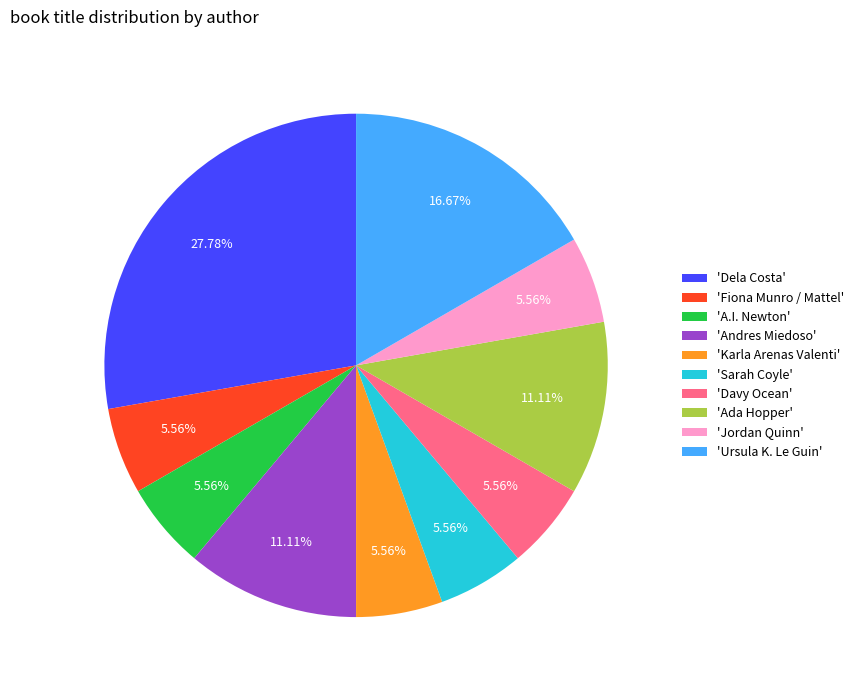

Is the sum of 'Andres Miedoso' and 'Ada Hopper' greater than half?

No